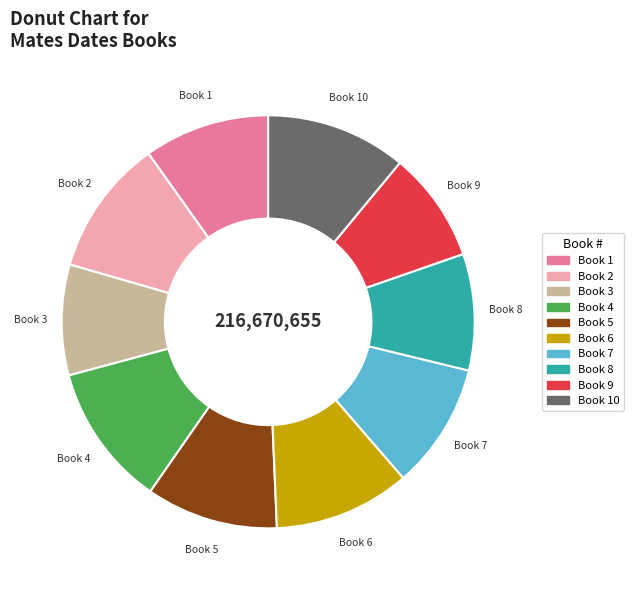

Is there a majority slice in this chart?

No